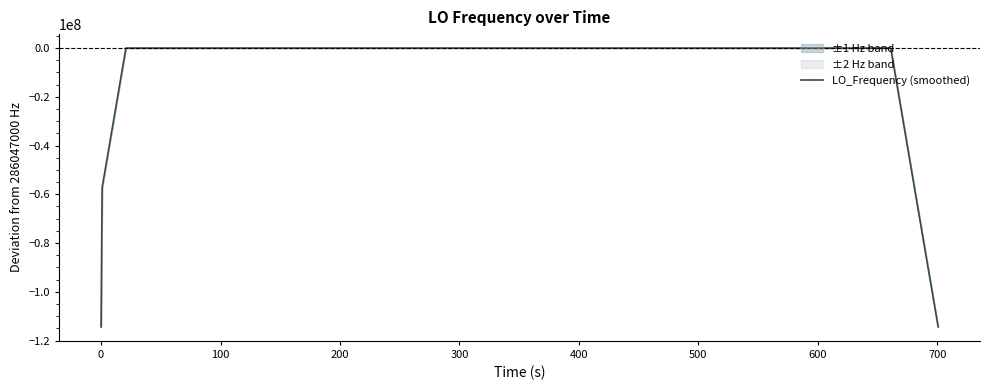

What is the minimum value shown in the chart?

-114418799.8